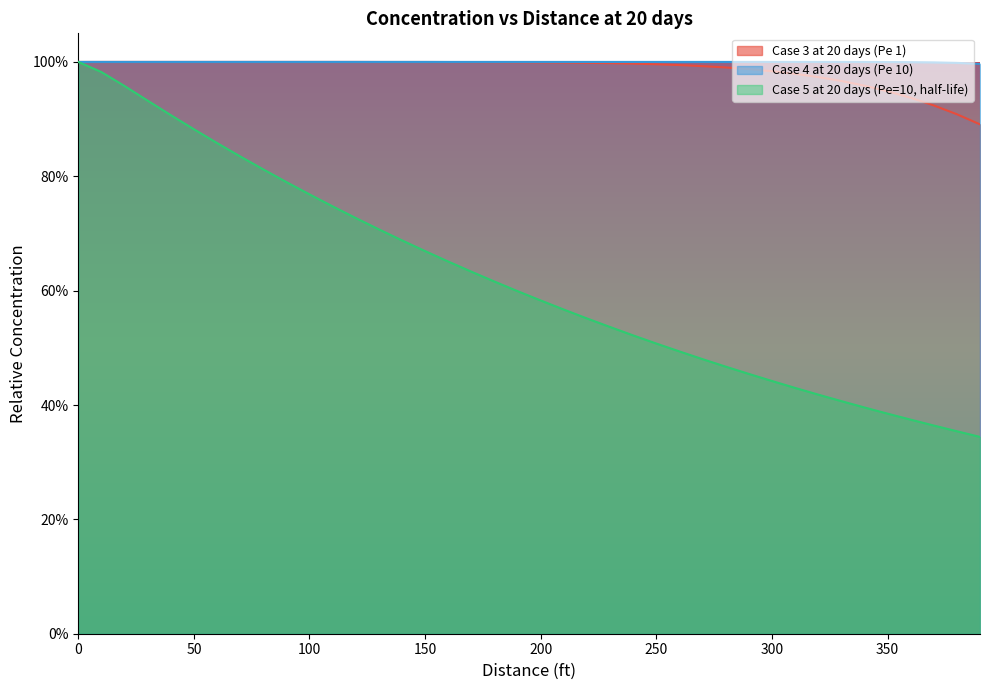

At which label is Case 3 at 20 days (Pe 1) closest to 0?

390